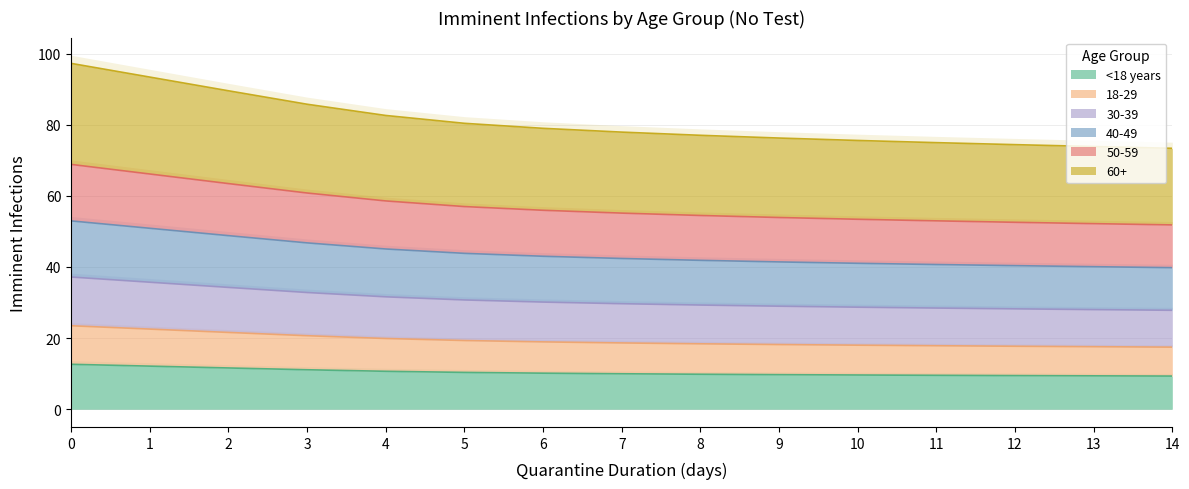

The 18-29 series shows 21.8 at 5. True or false?

False